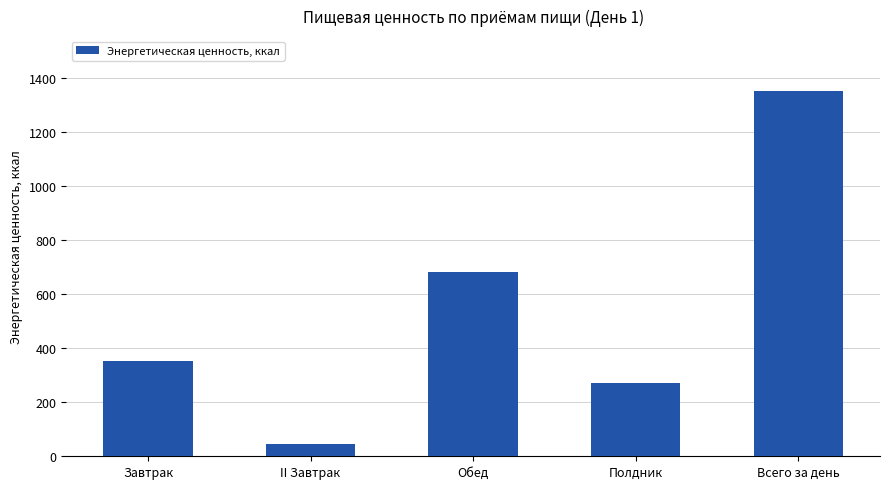

What is the greatest value displayed?

1351.9